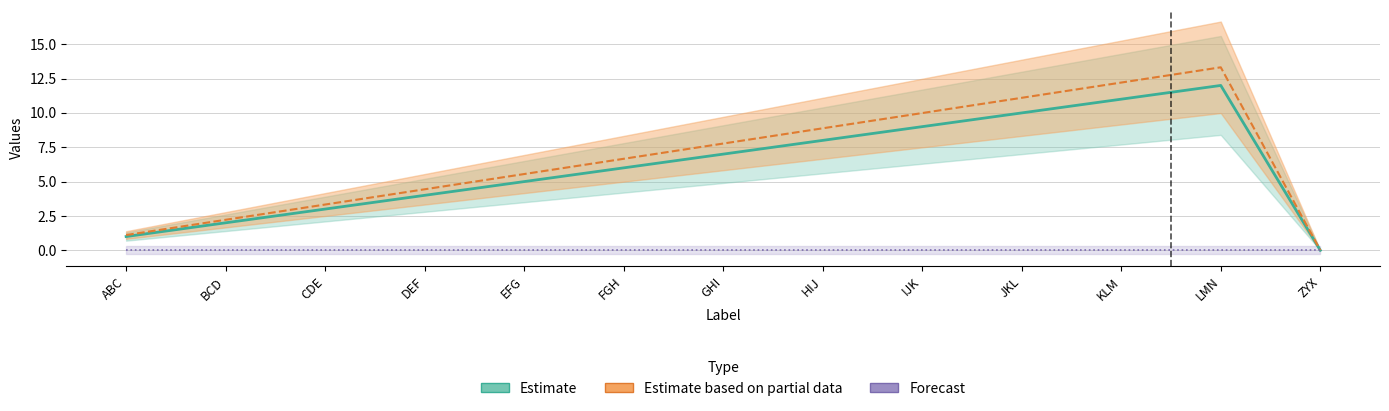

At which category is the sum across all series the highest?

LMN